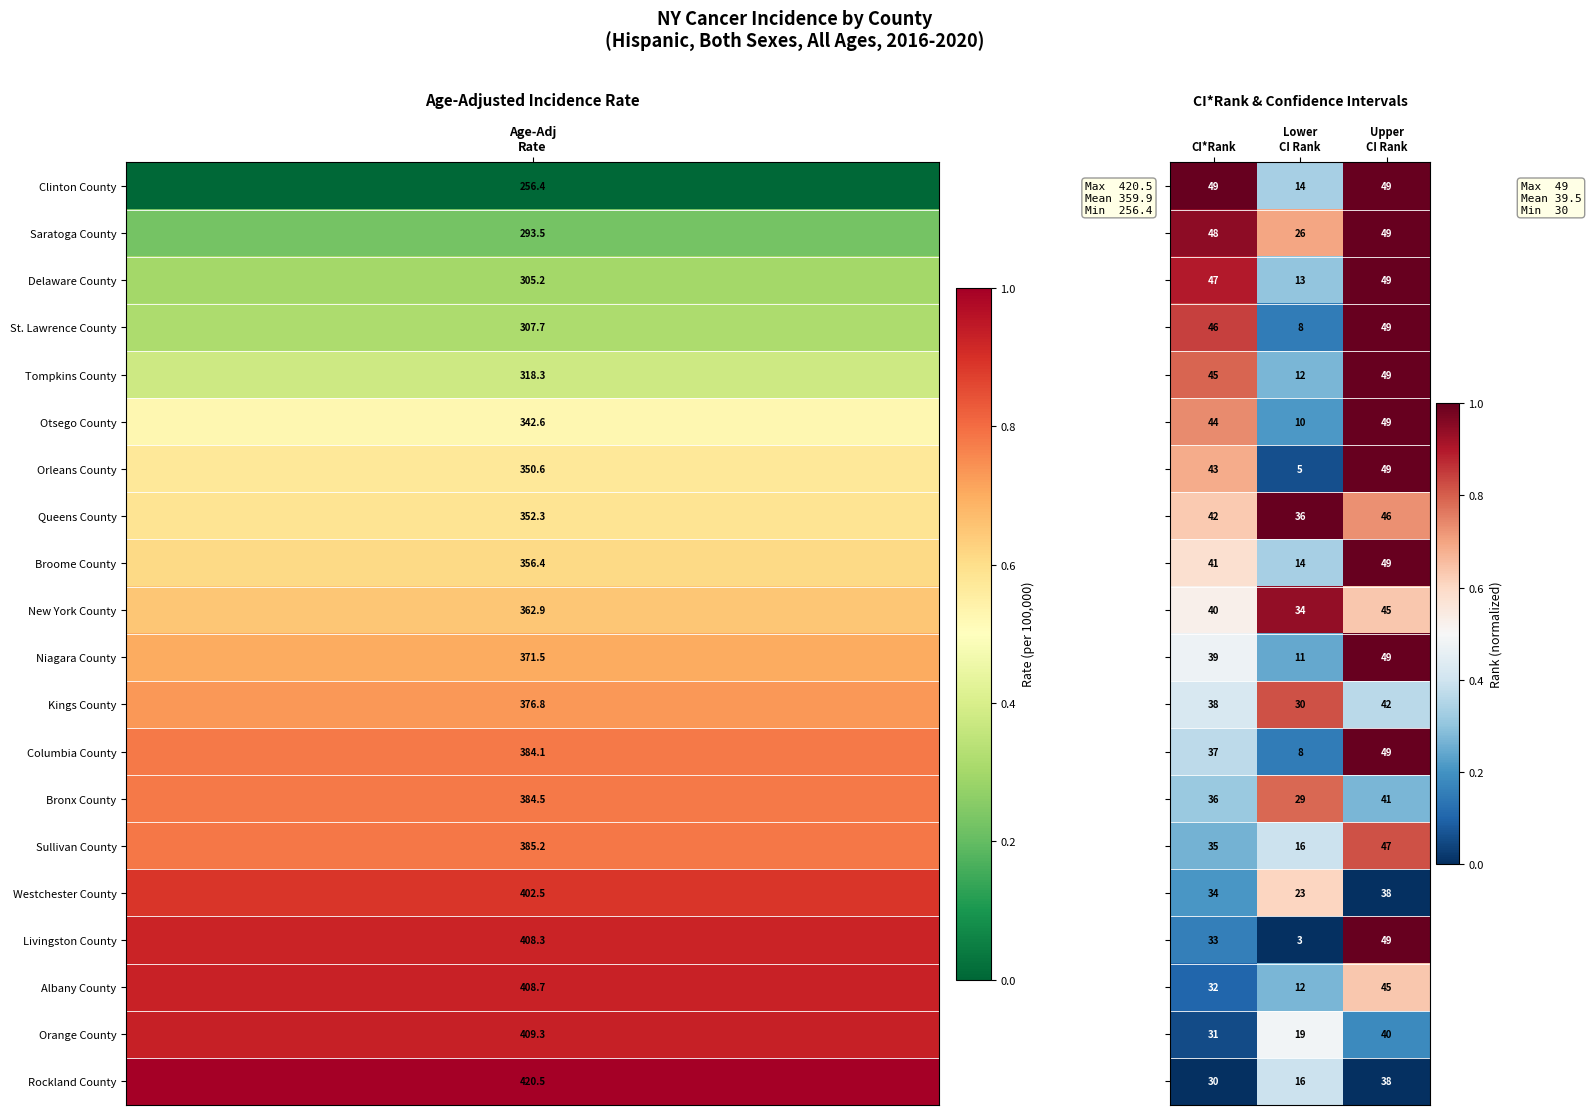

What is the maximum value shown in the chart?

49